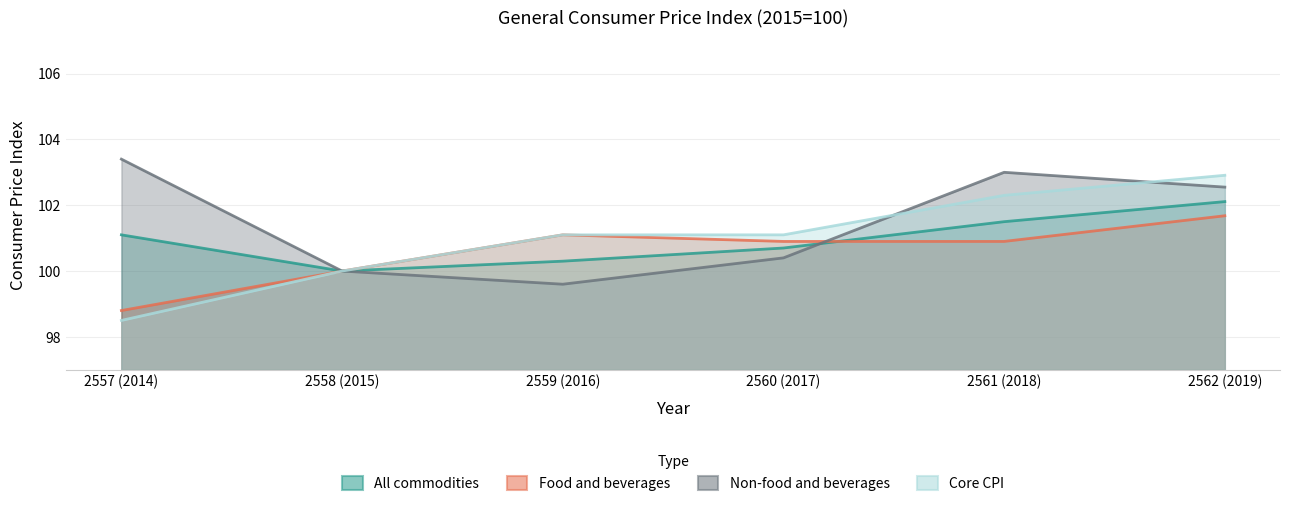

List the labels in order of Core CPI value, smallest first.

2557 (2014), 2558 (2015), 2559 (2016), 2560 (2017), 2561 (2018), 2562 (2019)